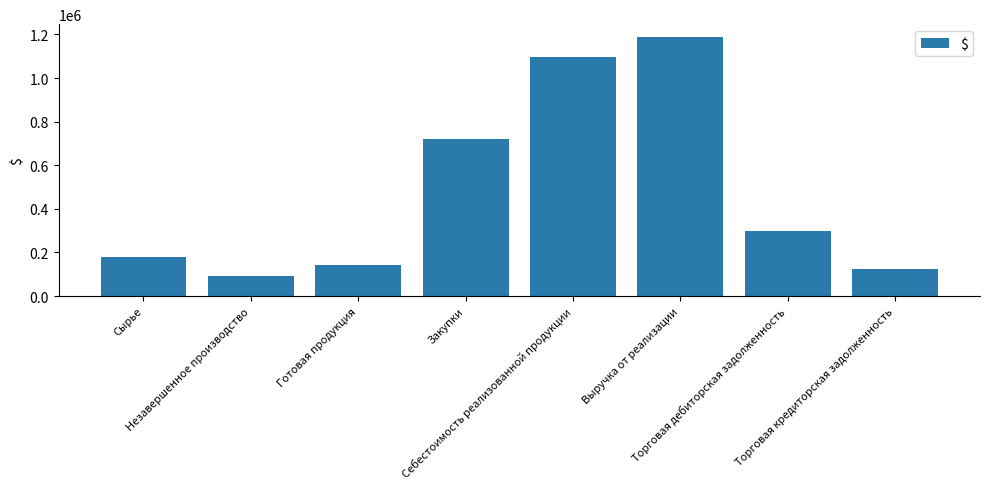

Which category has the highest value across all series?

Выручка от реализации